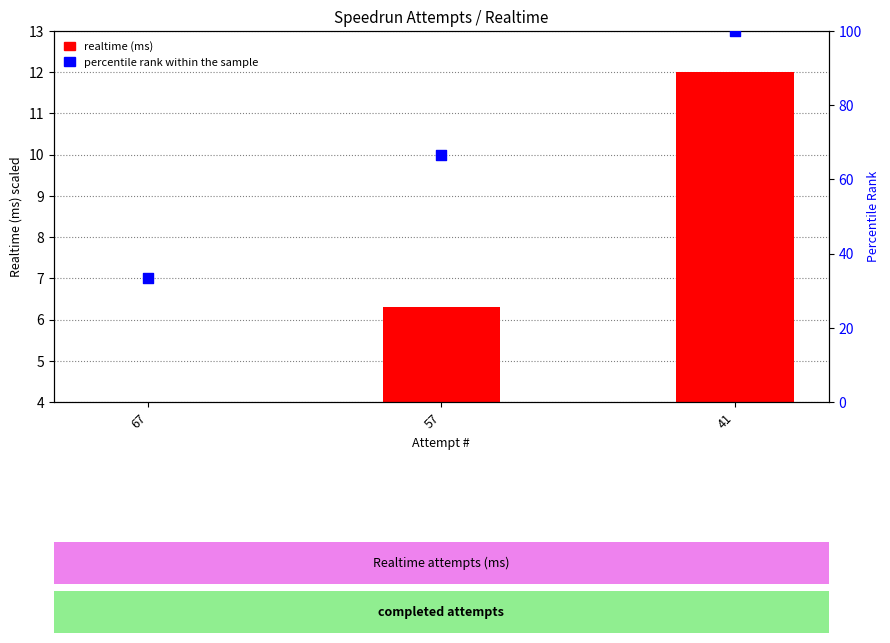

Which series has the largest total across all categories?

percentile rank